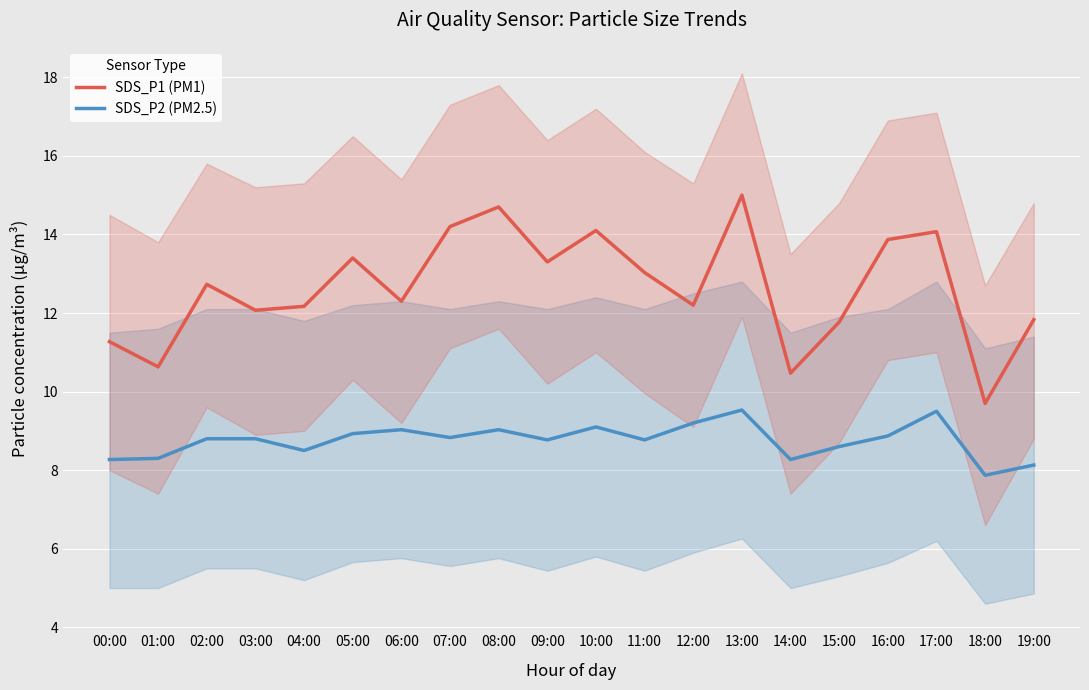

What is the average value of the SDS_P2 (PM2.5) series?

8.8